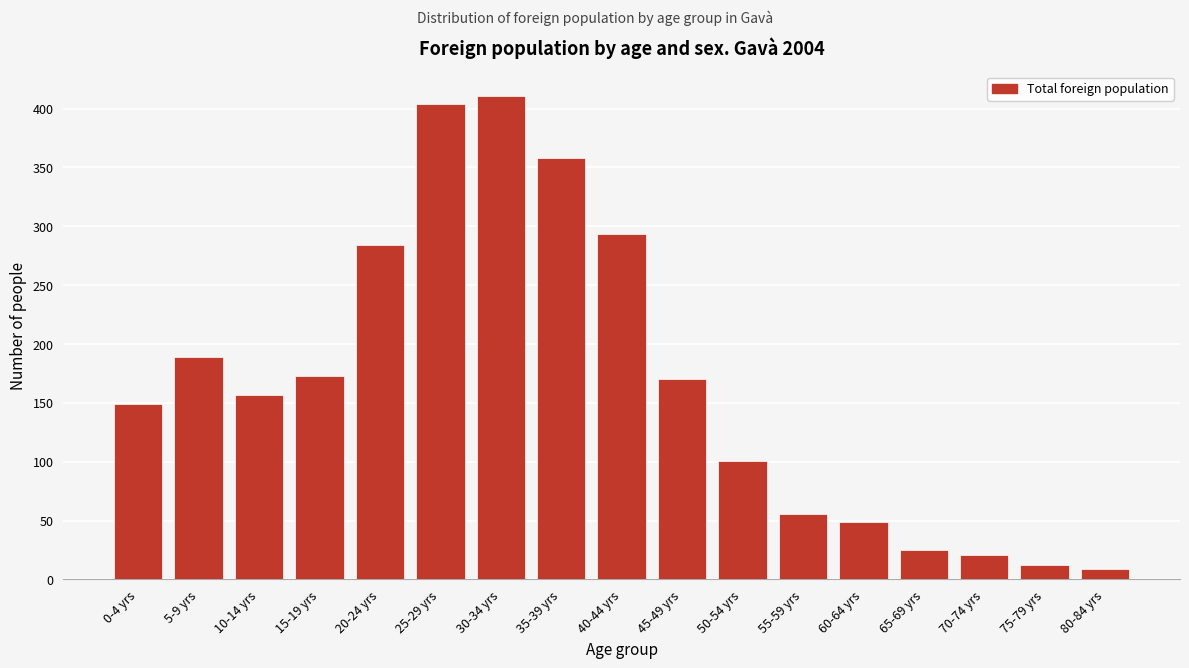

Reading right to left, transcribe all the data shown in this chart.

9	12	21	25	49	56	101	170	293	358	411	404	284	173	157	189	149